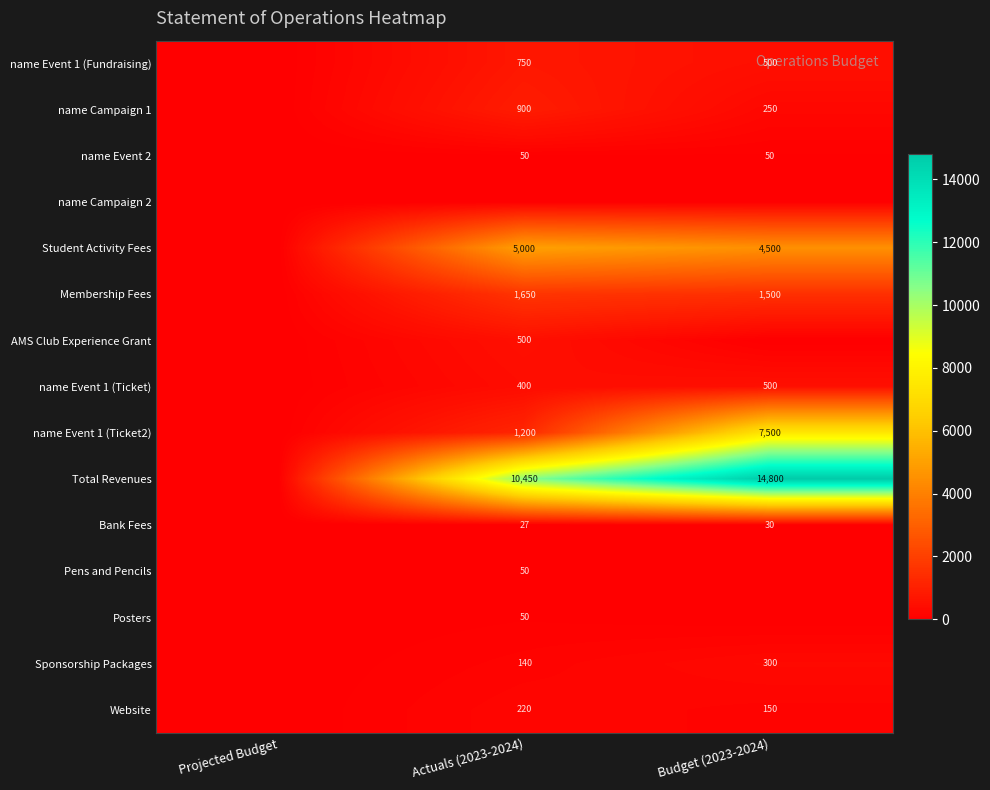

The value of name Event 1 (Fundraising) at Actuals (2023-2024) is 1197. True or false?

False